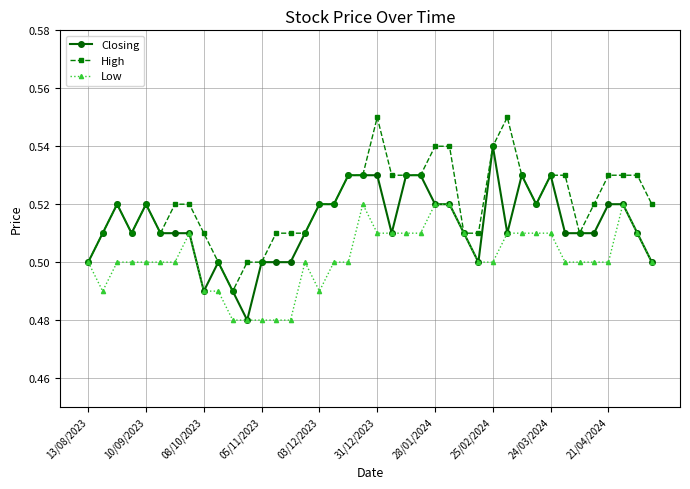

True or false: High has more than 1 interior local peaks.

True